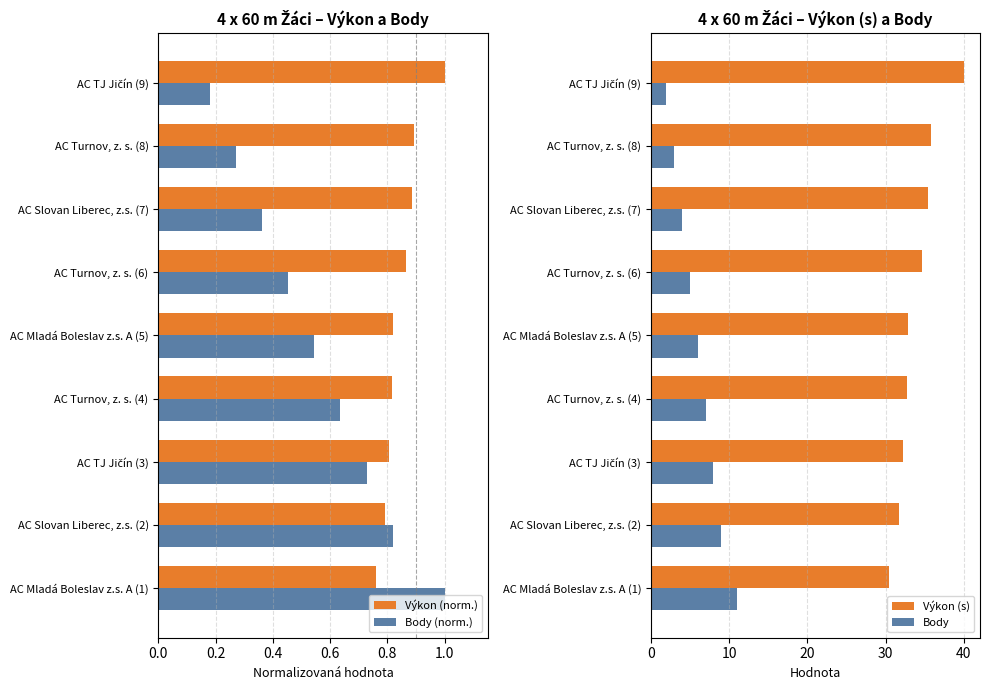

How many groups of bars are there?

9